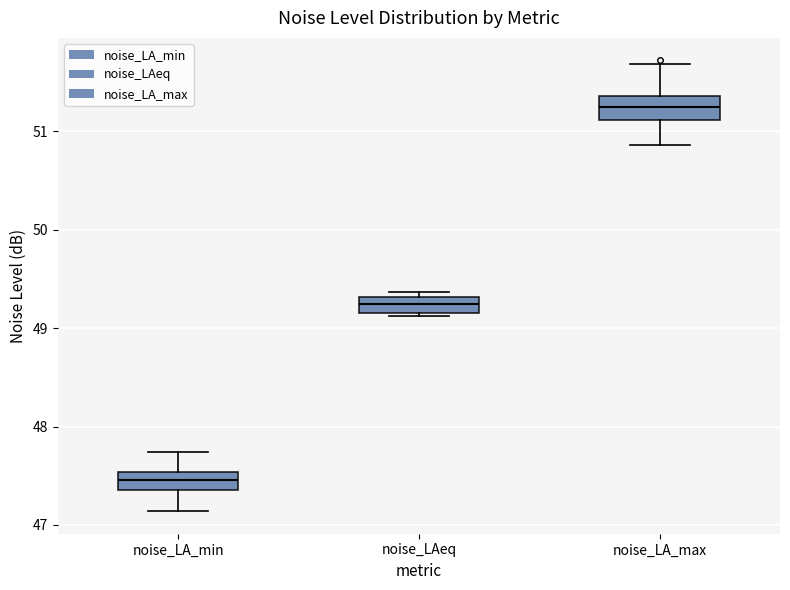

Reading left to right, read every box against the y-axis: the position of its median line, the range the box covers, and the ends of its whiskers. The values are not printed on the chart, so give them approximately, as read against the axis.

noise_LA_min: median 47.5 (inside the box), box 47.4 to 47.5, whiskers 47.1 to 47.7
noise_LAeq: median 49.3 (inside the box), box 49.2 to 49.3, whiskers 49.1 to 49.4
noise_LA_max: median 51.3, box 51.1 to 51.4, whiskers 50.9 to 51.7